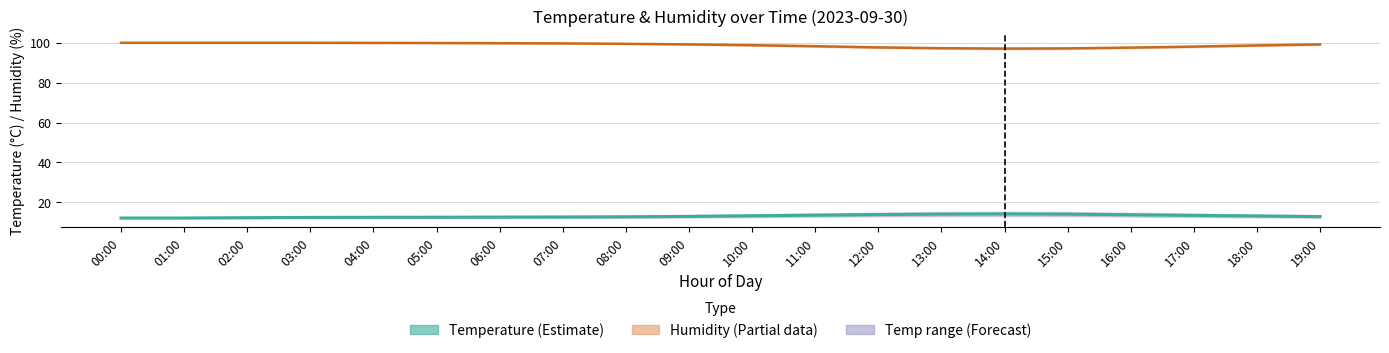

What is the difference between the highest and lowest values at 10:00?

85.4